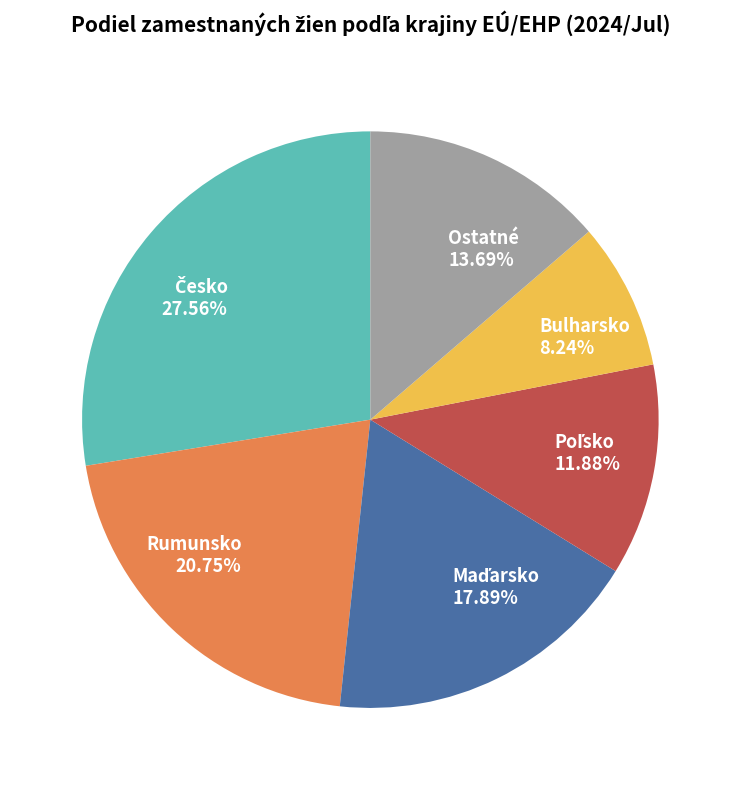

Which has a higher value, Ostatné 13.69% or Bulharsko 8.24%?

Ostatné 13.69%